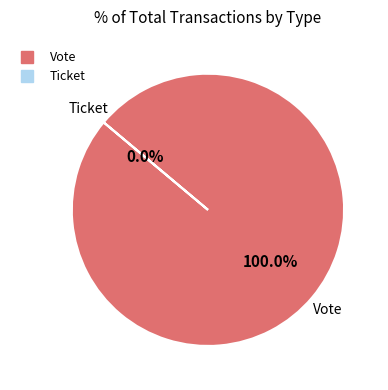

To the nearest percent, what is the difference between the Vote and Ticket slice percentages?

100%